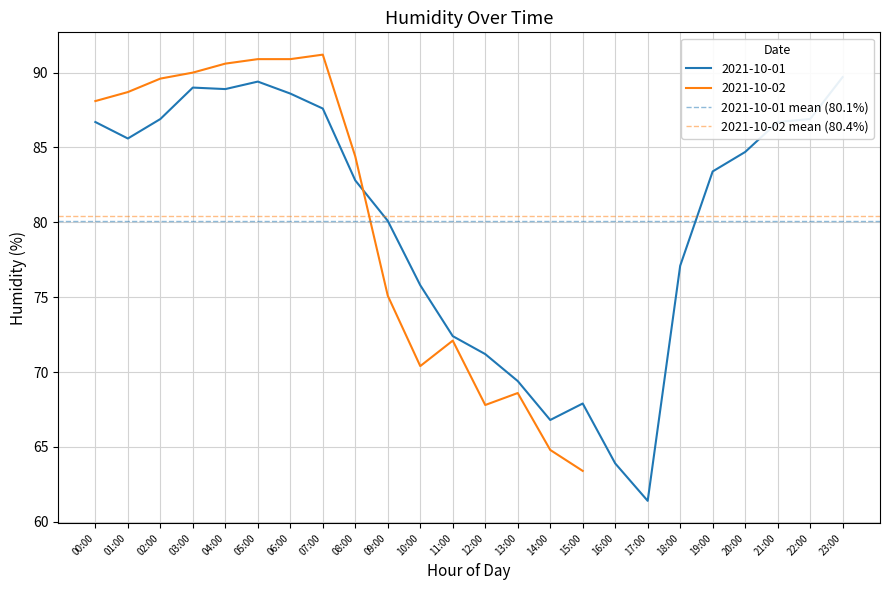

Is the value of 2021-10-02 mean (80.4%) at 01:00 greater than the value of 2021-10-01 mean (80.1%) at 00:00?

Yes